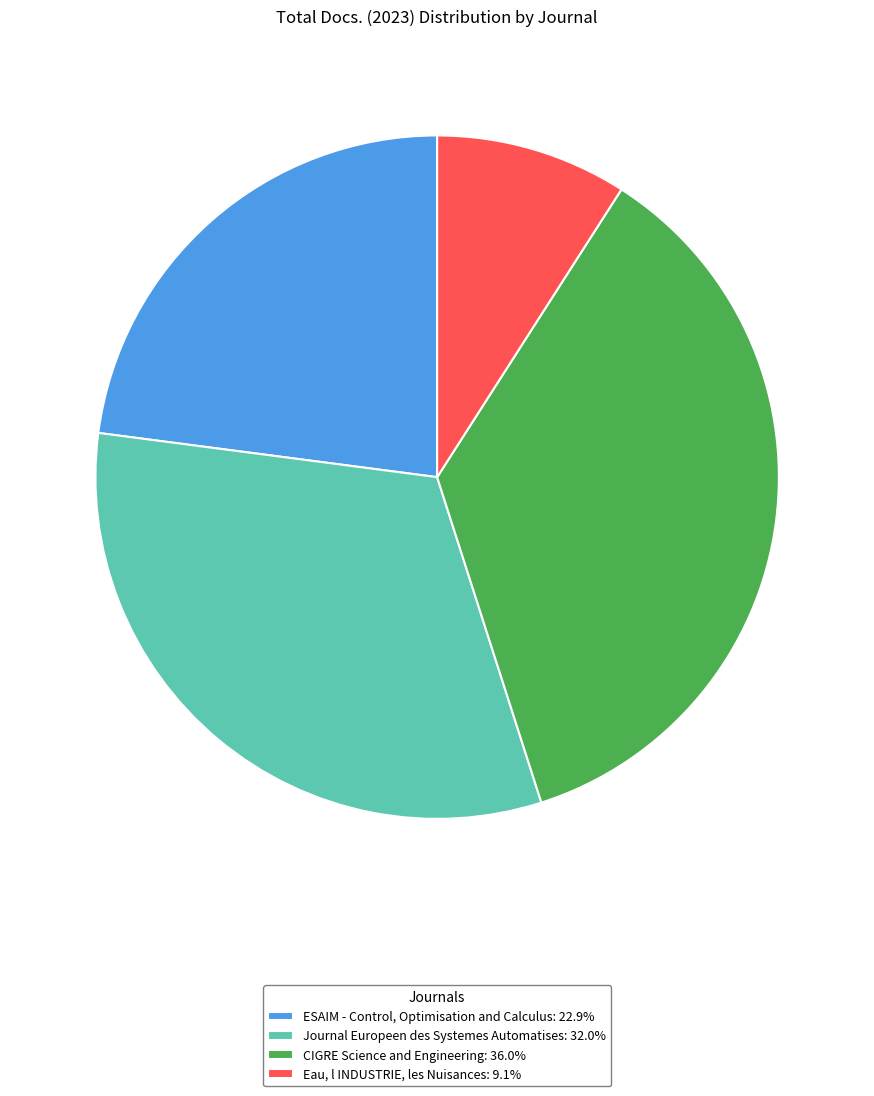

Is there a majority slice in this chart?

No